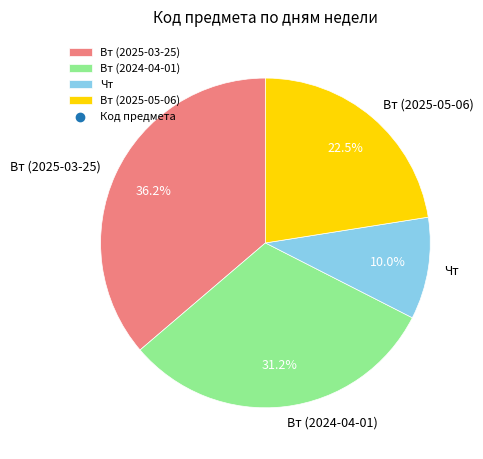

Is there a majority slice in this chart?

No